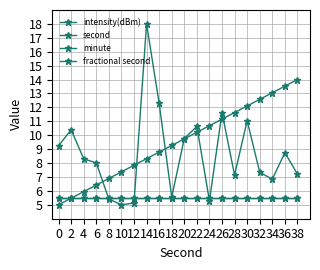

Is the value of intensity(dBm) at 4 greater than the value of minute at 28?

Yes